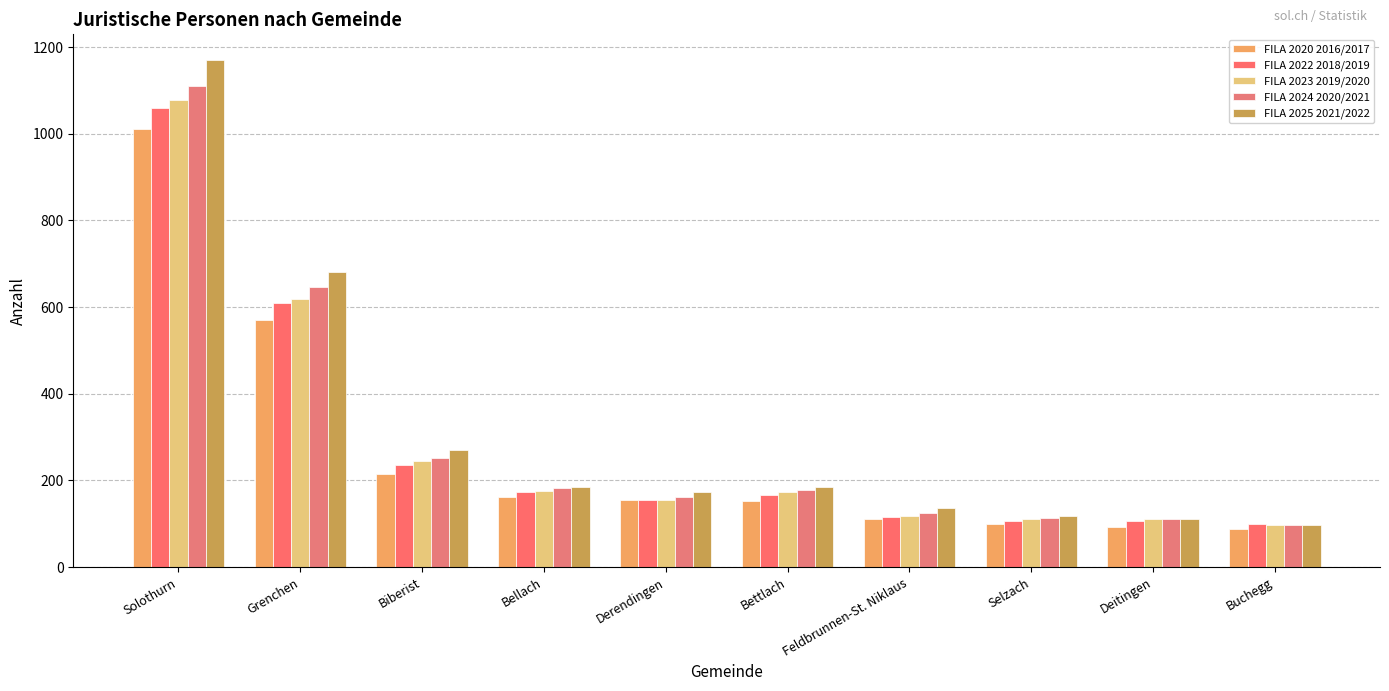

How many bars are there in total?

50